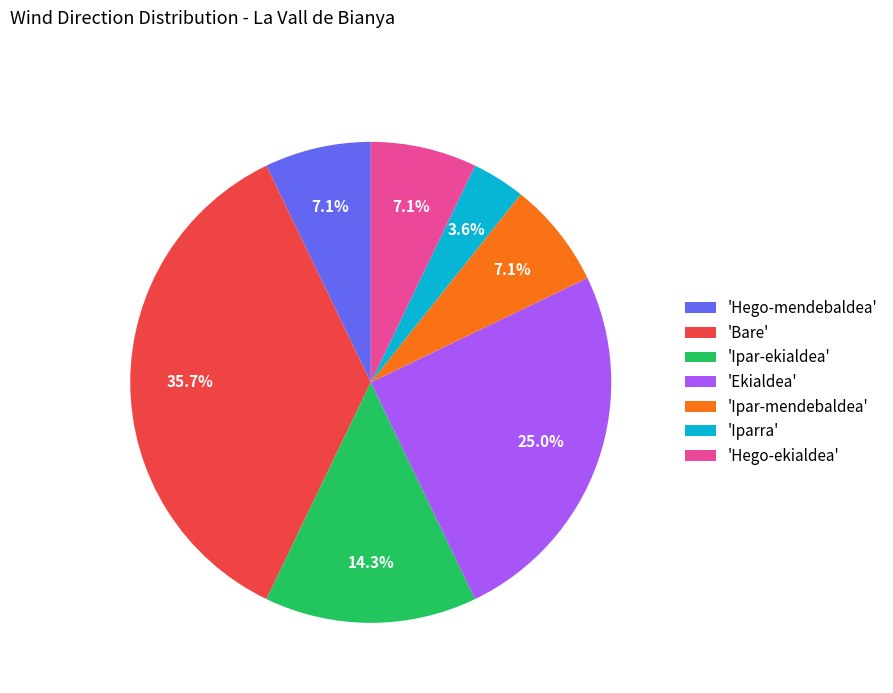

Which slice is the largest?

'Bare'